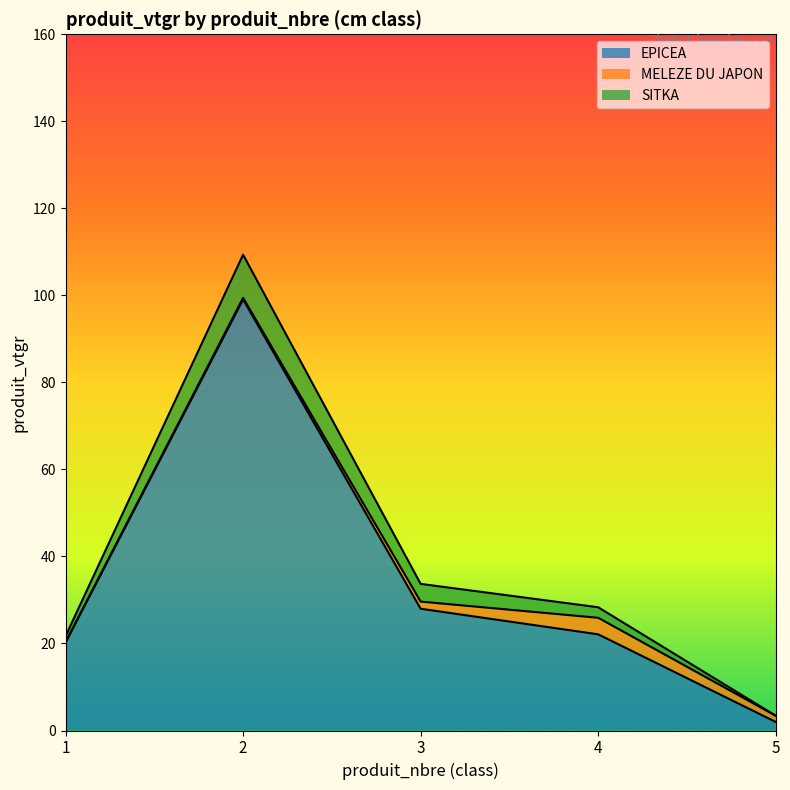

Which has a higher value, 2 or 1?

2